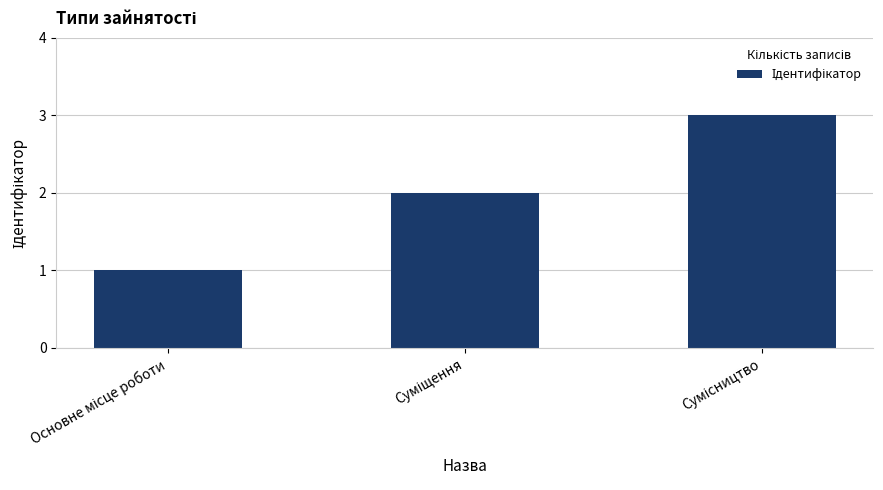

What is the maximum value shown in the chart?

3